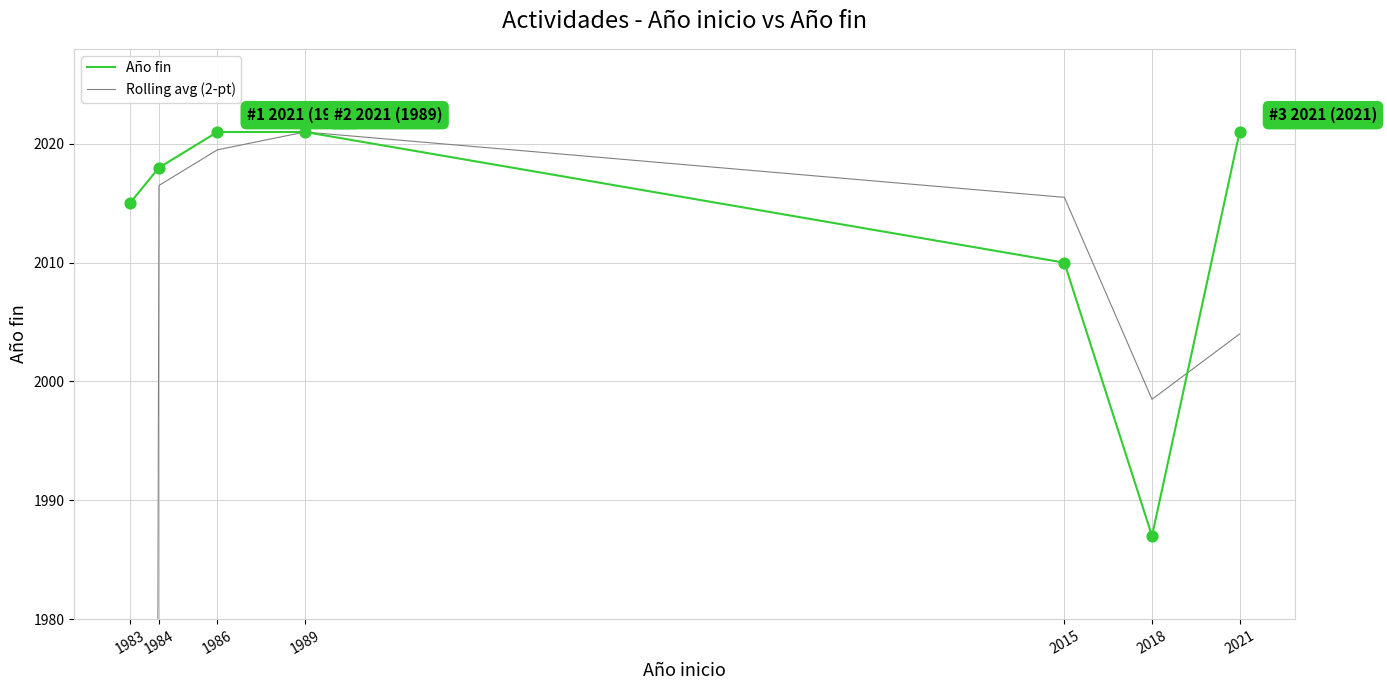

Which series has the widest spread of Y values?

Rolling avg (2-pt)